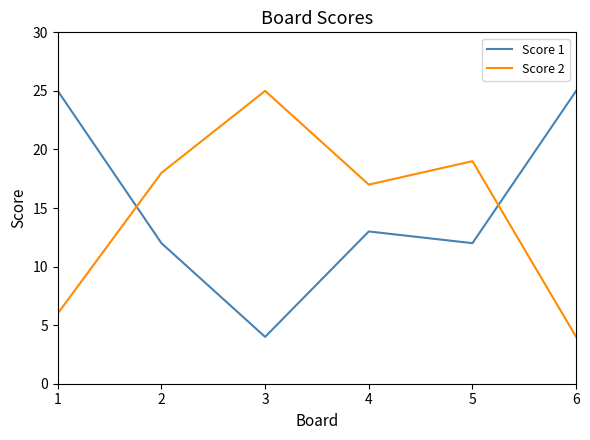

True or false: Score 2 has a value of 4 at 6.

True